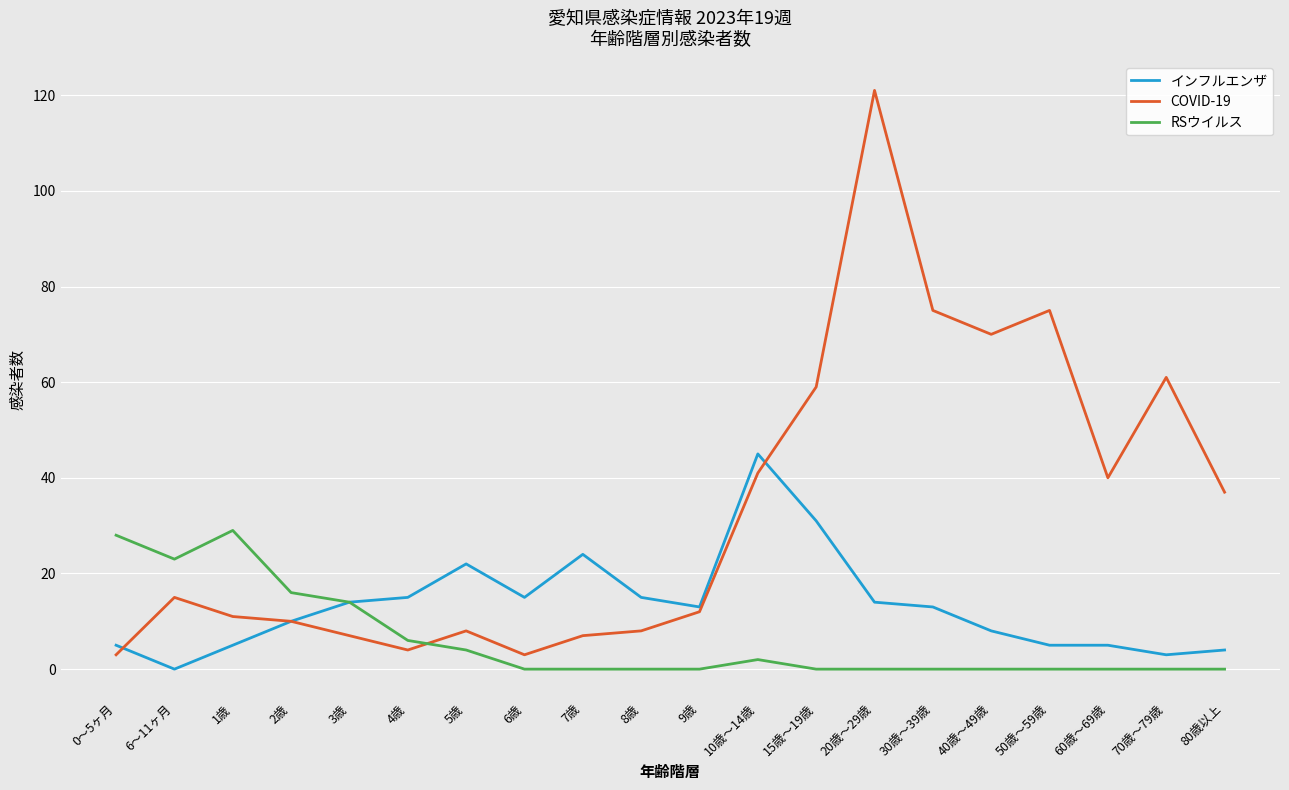

Which category has the highest value across all series?

20歳～29歳